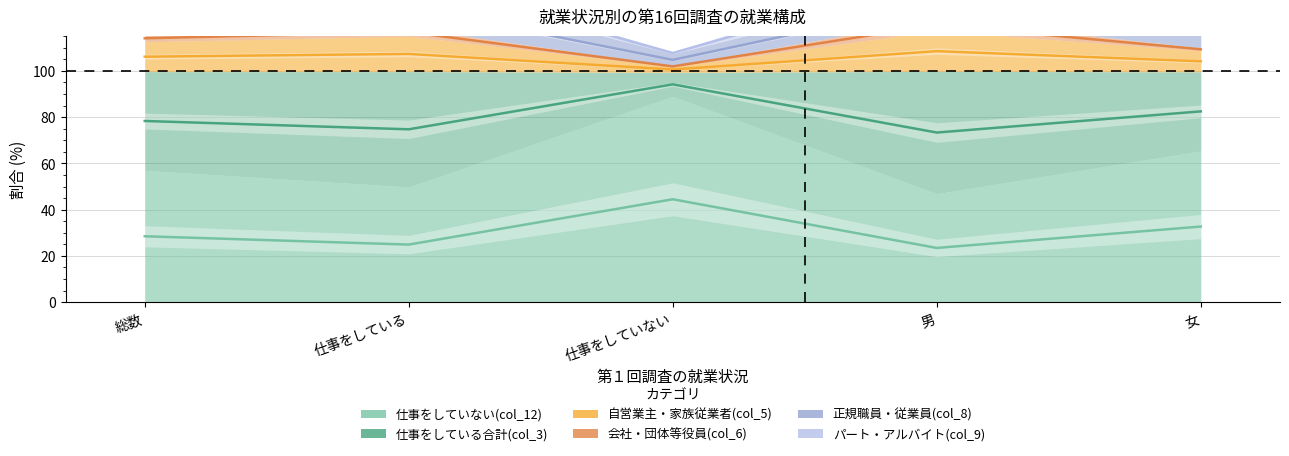

What is the sum of the 仕事をしていない(col_12) values at 総数 and 女?

61.2